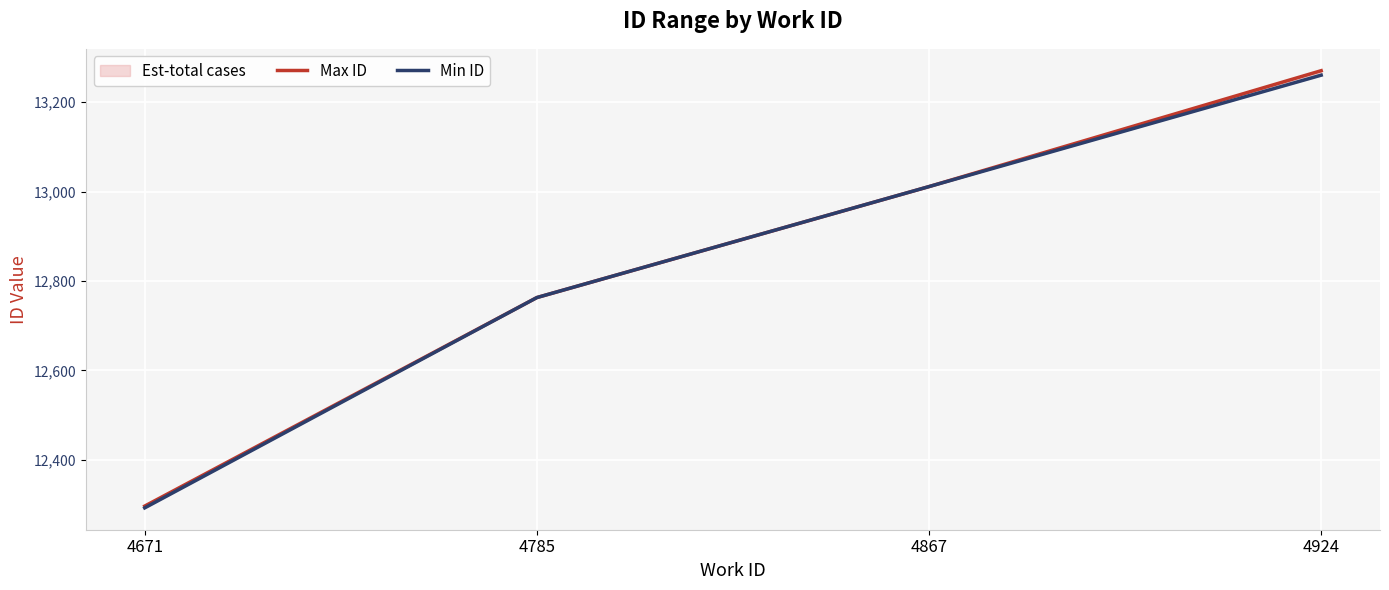

Read the Min ID value at 4785, to the nearest 10.

12760